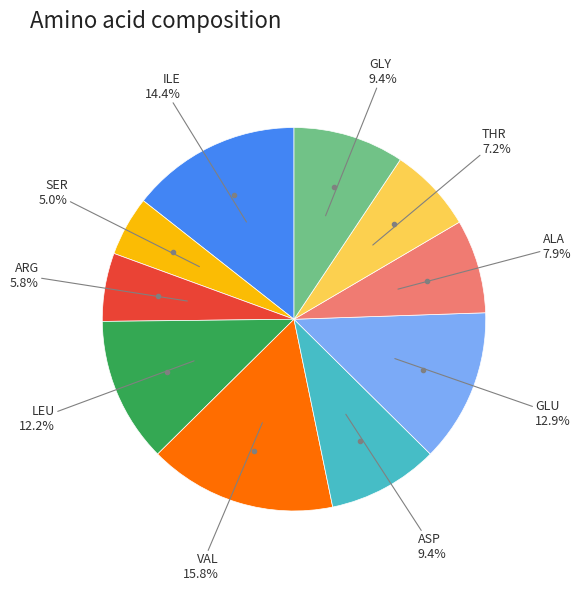

How many segments does this pie chart have?

10